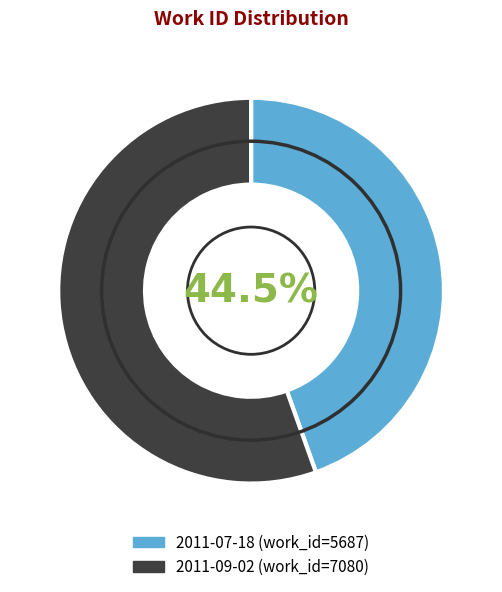

Is it true that 2011-07-18 is 57% of the pie?

False